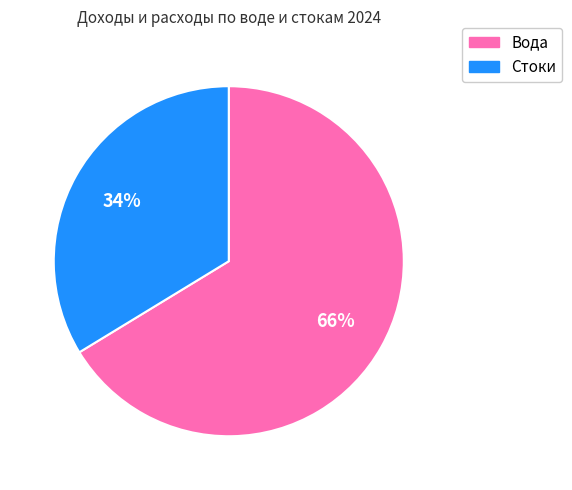

Is there any slice that represents more than half of the pie?

Yes